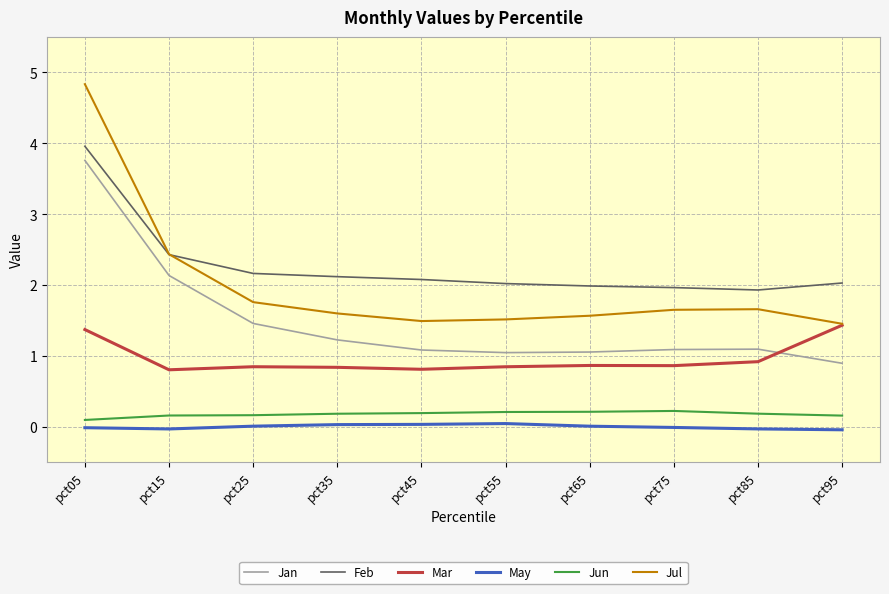

What is the total value across all series at pct15?

7.9